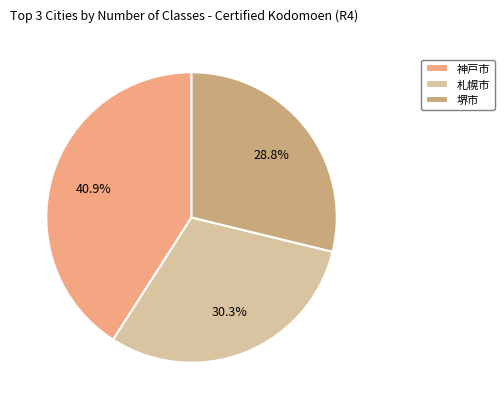

What percentage is the 札幌市 slice, to the nearest percent?

30%